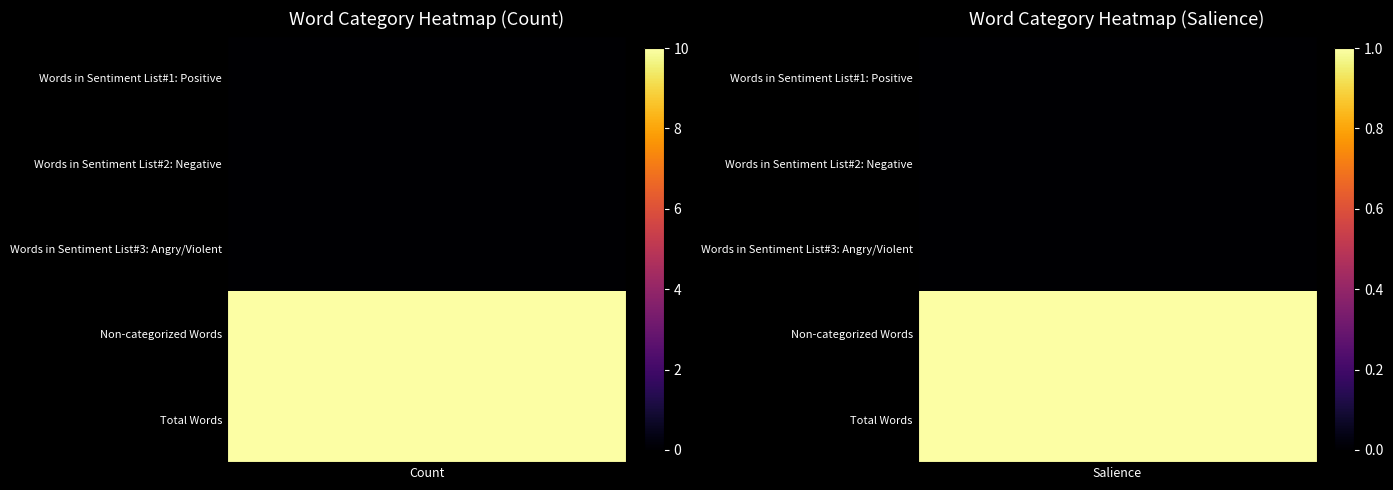

Which has a higher value, Count or Salience?

Count